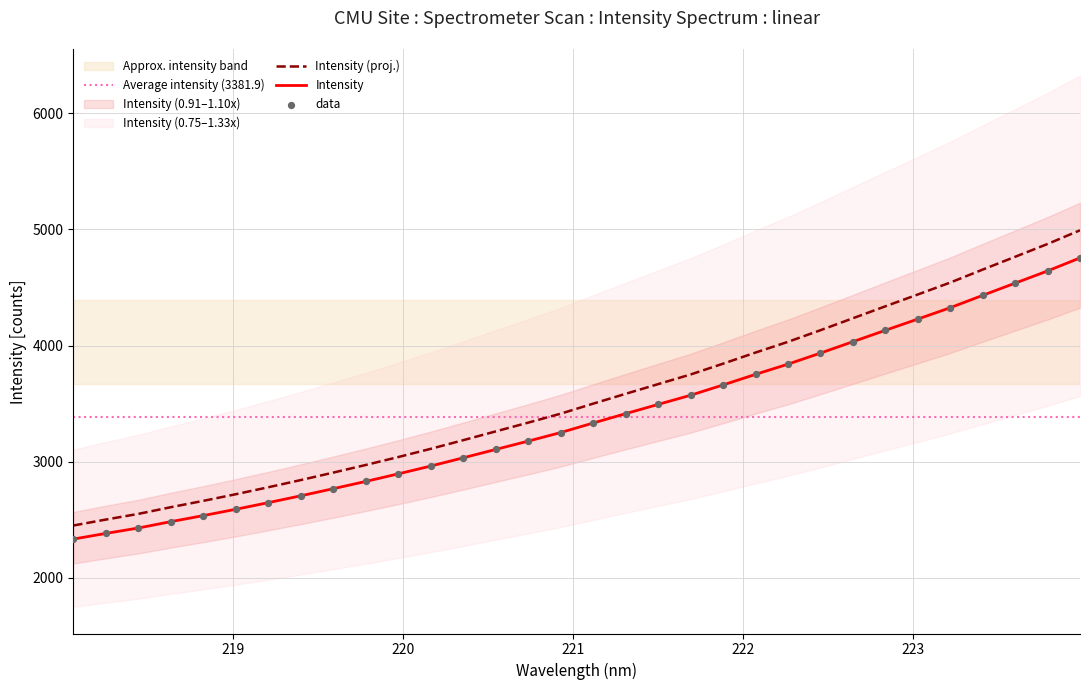

Approximately how many times larger is the value at 223.0264 compared to 223.2172?

1.0